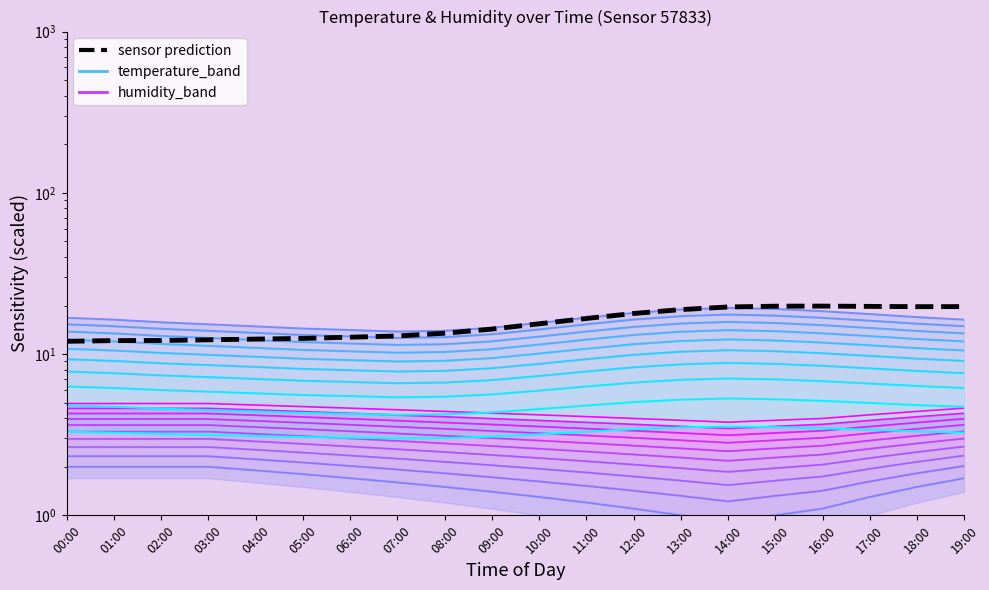

What is the label of the 13th point from the left?

12:00